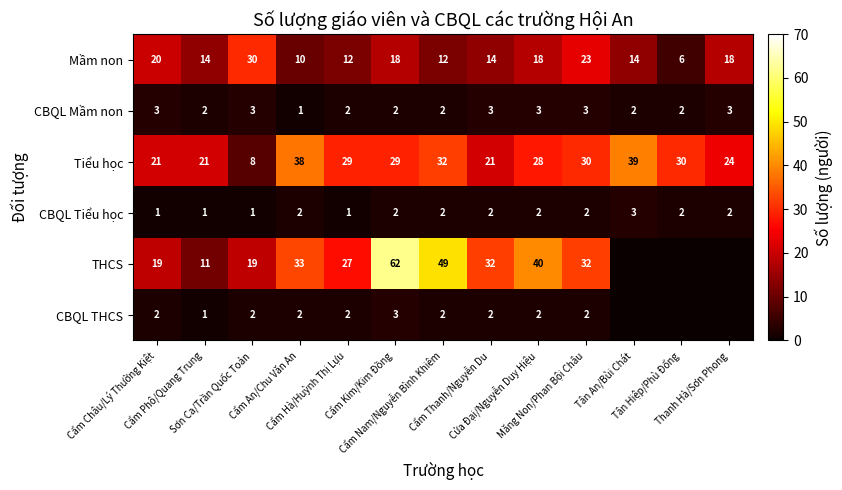

What is the difference between the maximum and second lowest values in the Mầm non series?

20